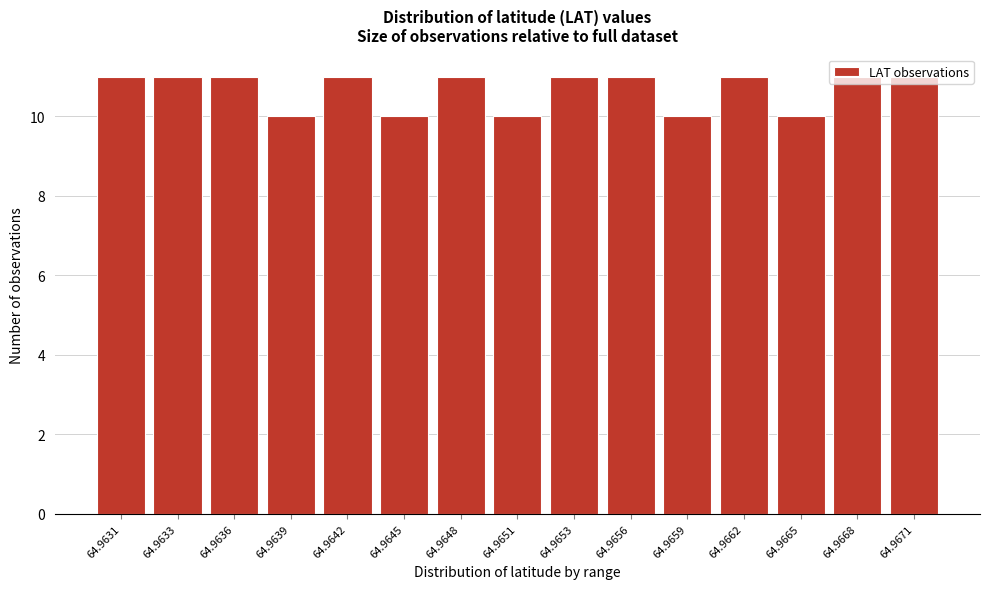

What is the sum of the values at 64.9659 and 64.9639?

20